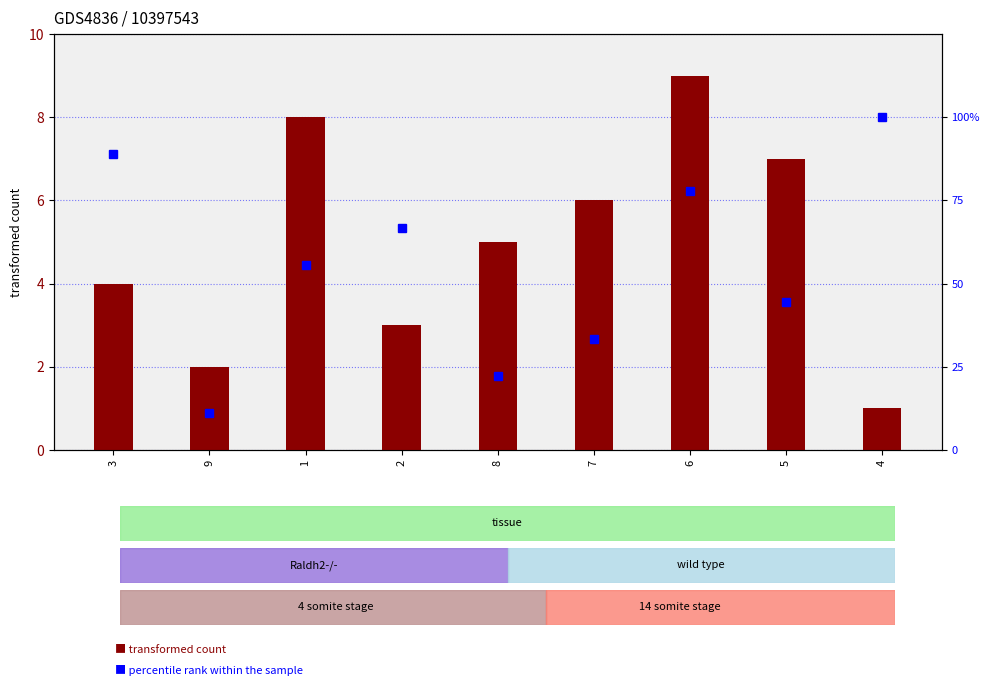

What is the difference between the transformed count values at 8 and 6?

4.0